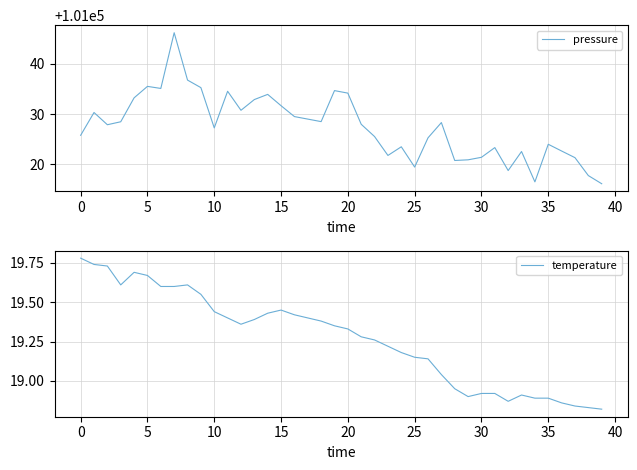

The pressure series shows 101035.5 at 5. True or false?

True